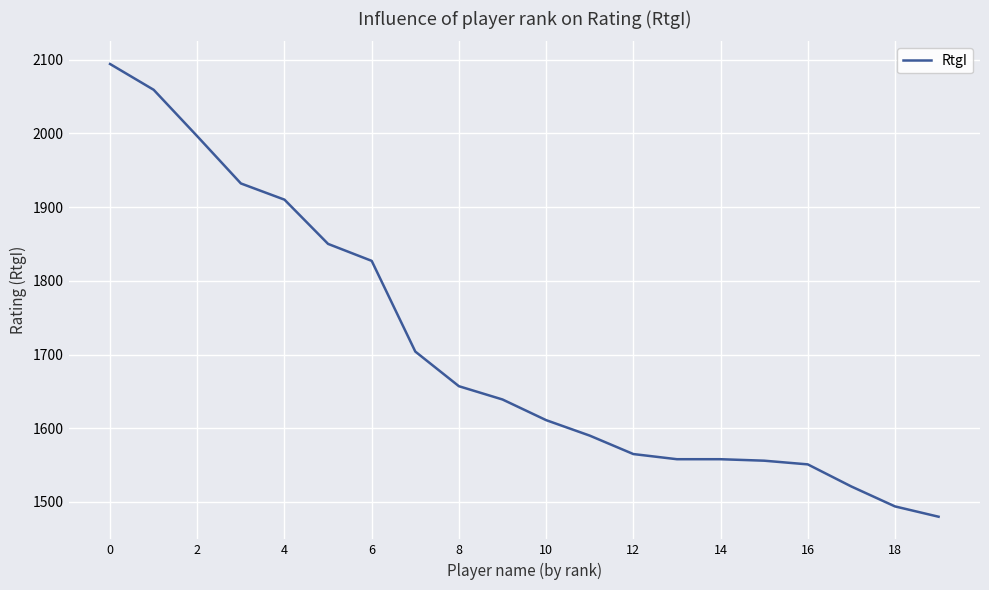

What is the minimum value shown in the chart?

1480